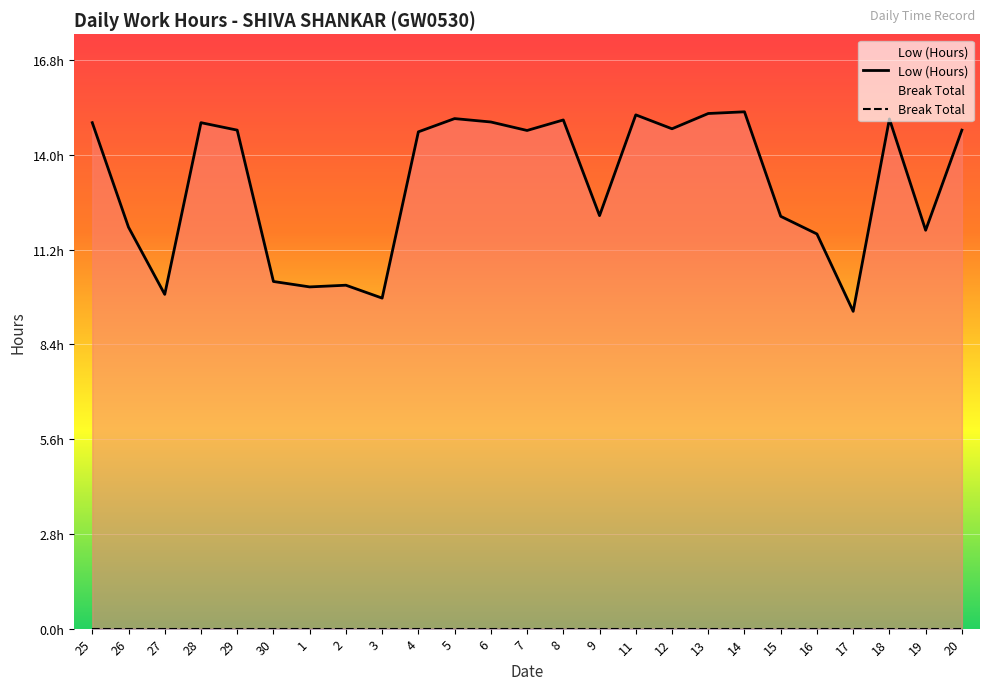

Which series changed the most between 26 and 29?

Low (Hours)